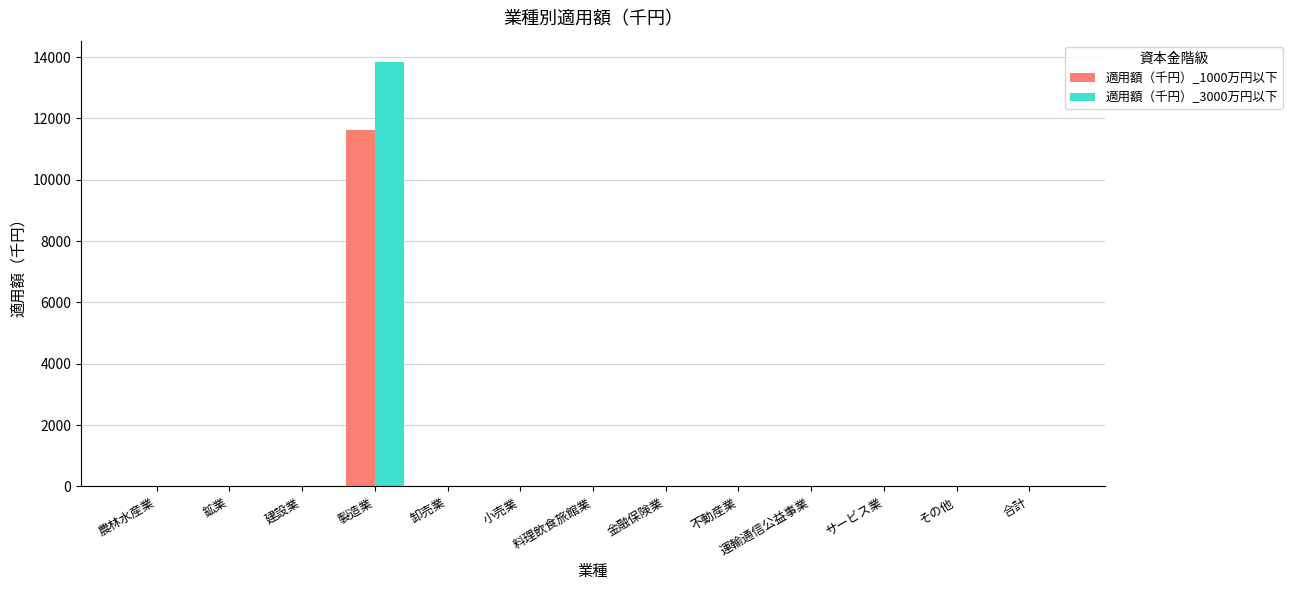

How many groups of bars are there?

13